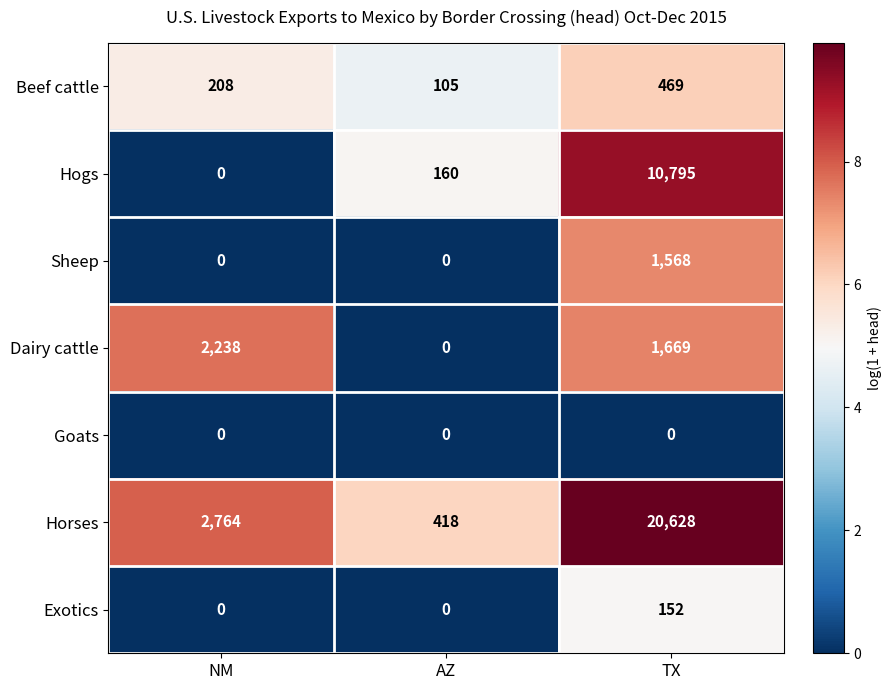

Which category has the highest value across all series?

TX